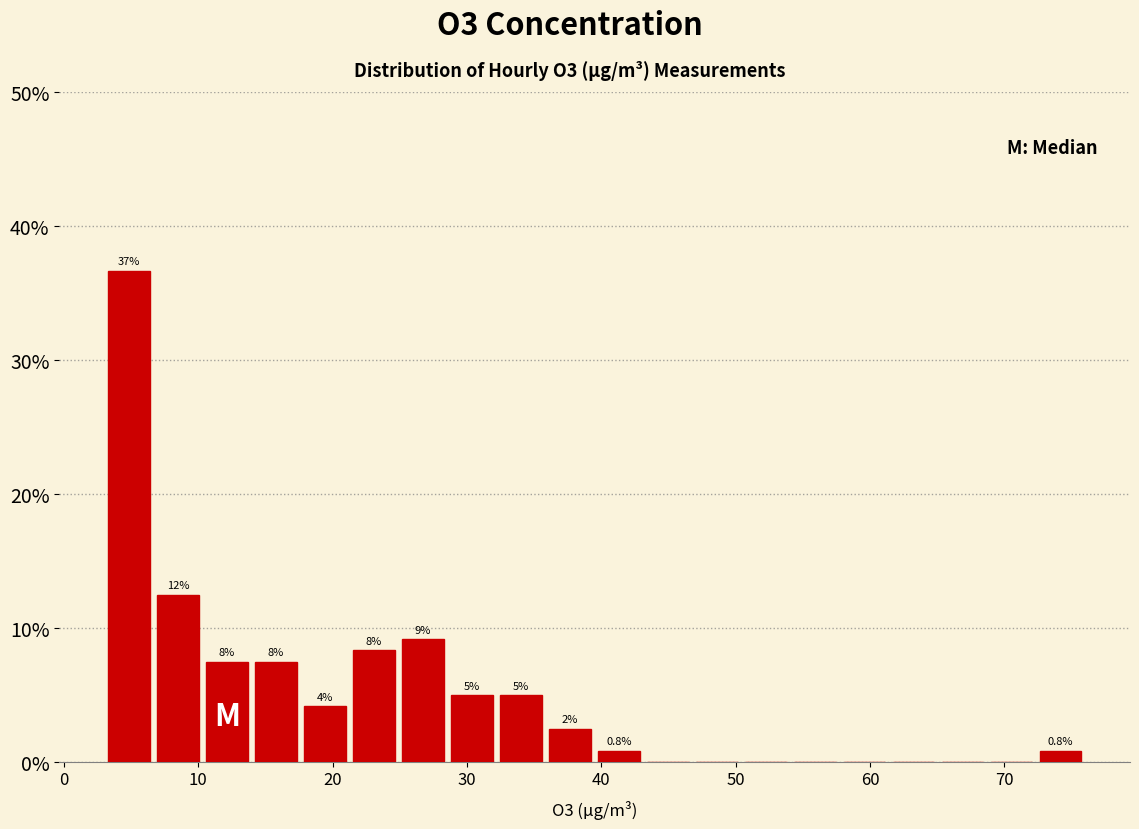

Around what value on the x-axis is the tallest bar? Give the approximate position of its centre, as read against the axis.

5